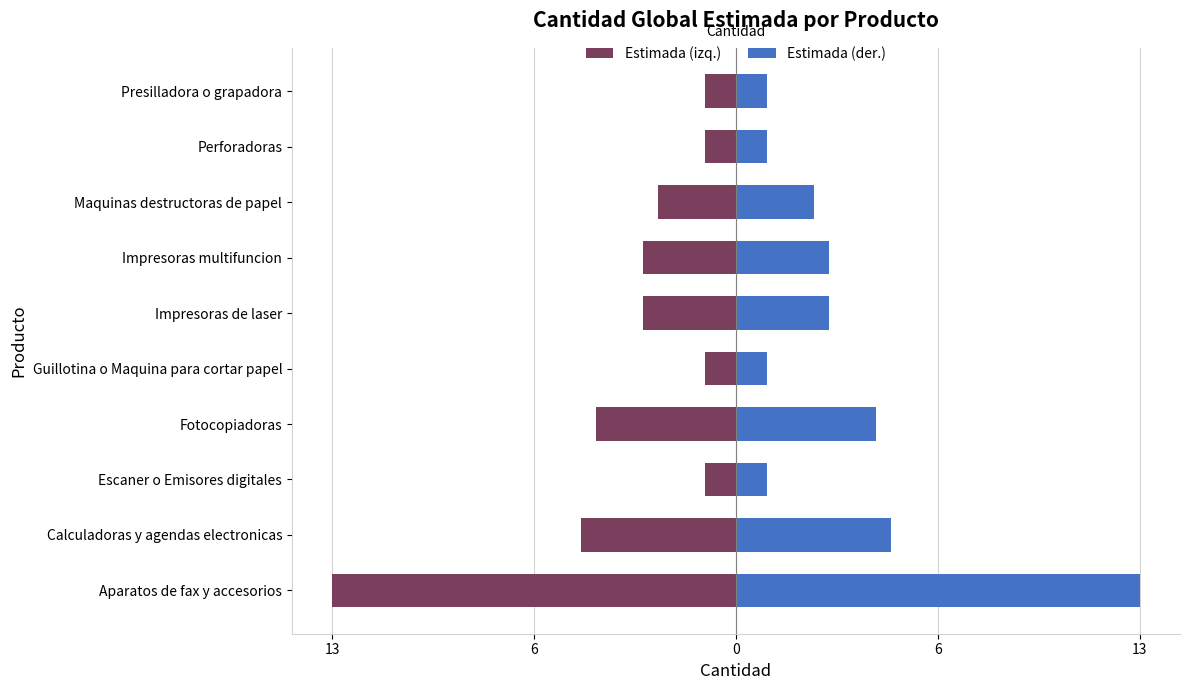

Where is Estimada (izq.) nearest to the value -7?

Calculadoras y agendas electronicas